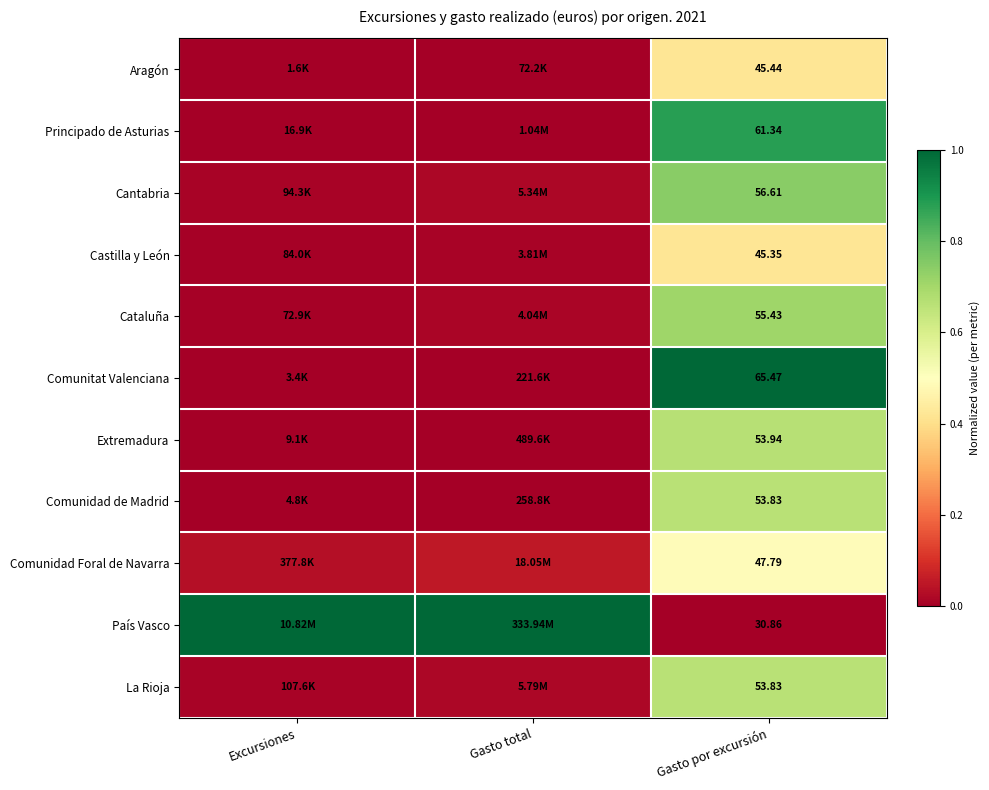

Is it true that Castilla y León equals 0.4 at Gasto por excursión?

True